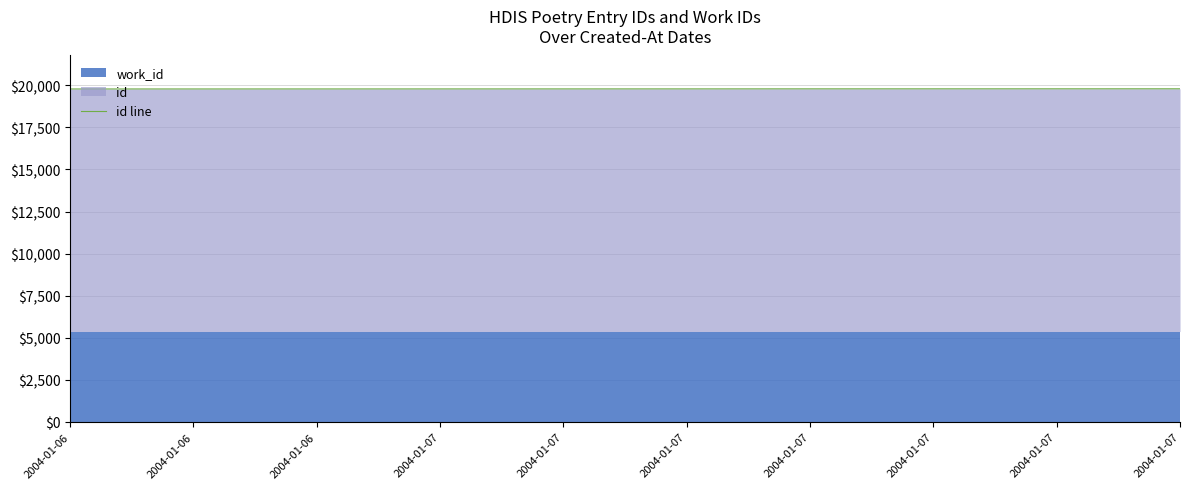

Between 2004-01-06 and 2004-01-06, which is larger?

2004-01-06